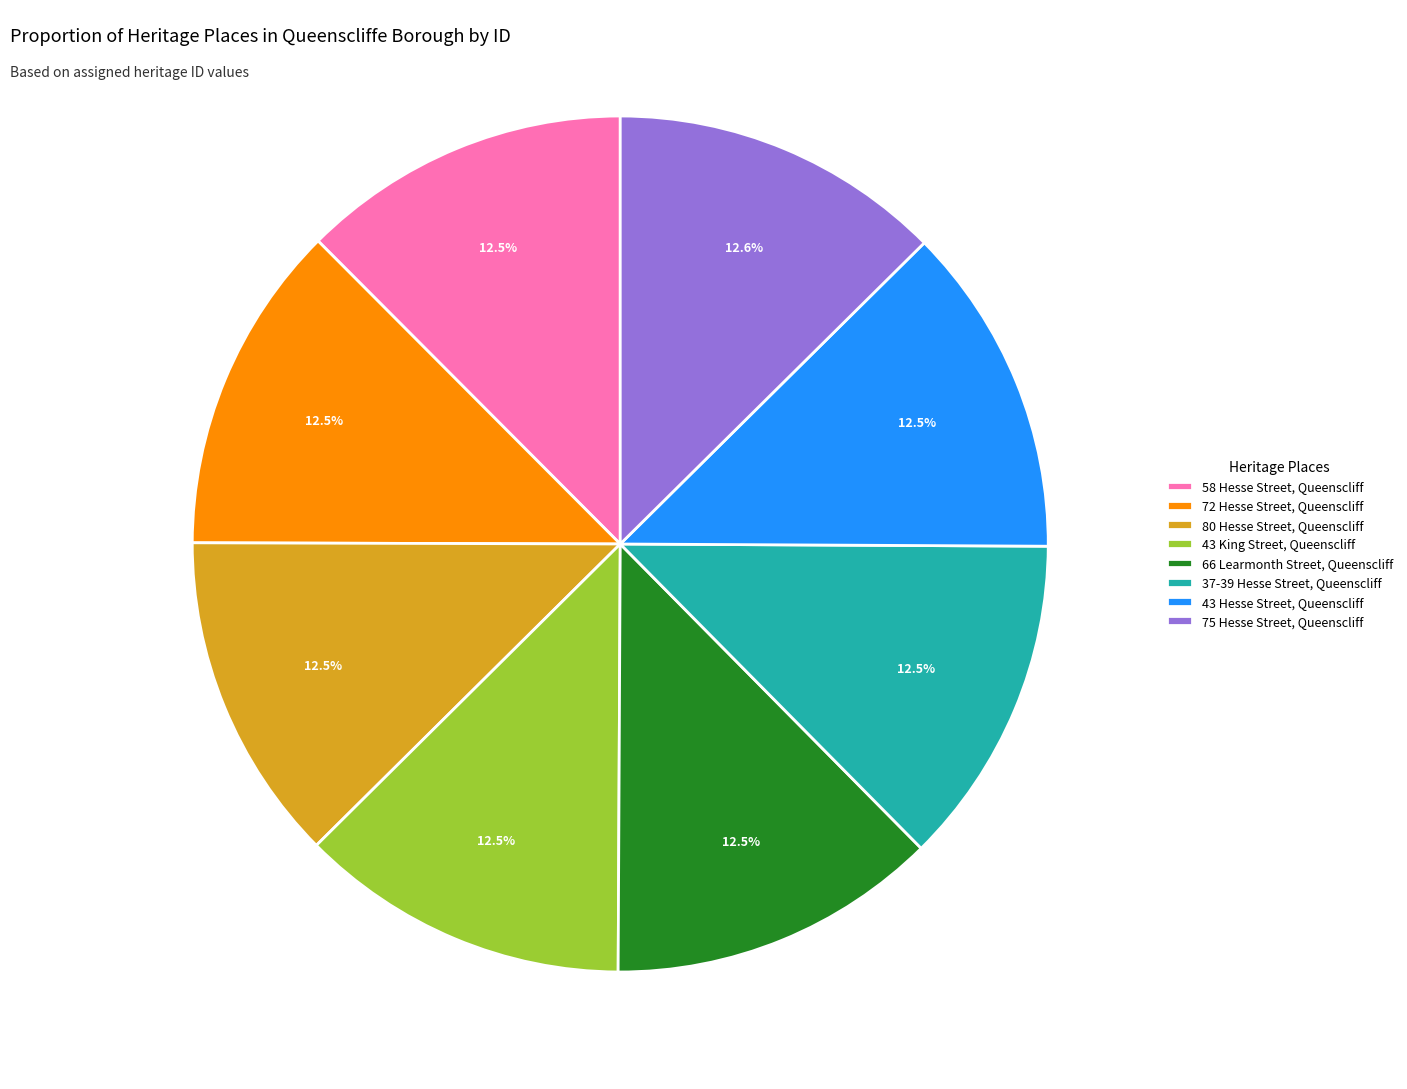

Approximately how many times larger is the value at 43 King Street, Queenscliff compared to 37-39 Hesse Street, Queenscliff?

1.0